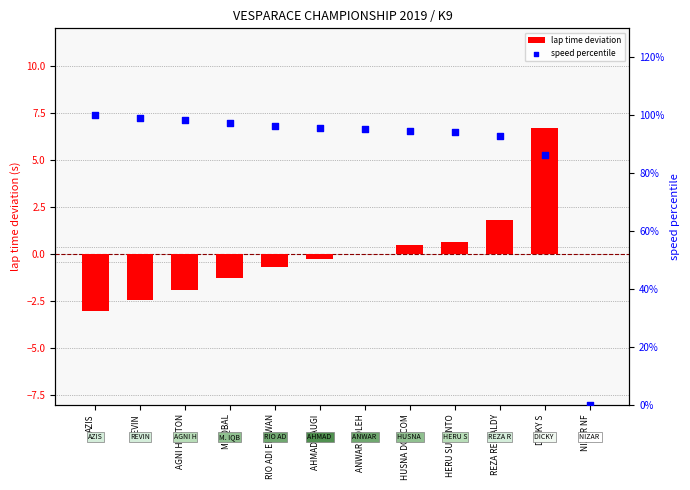

Which series contains the lowest Y value?

lap time deviation